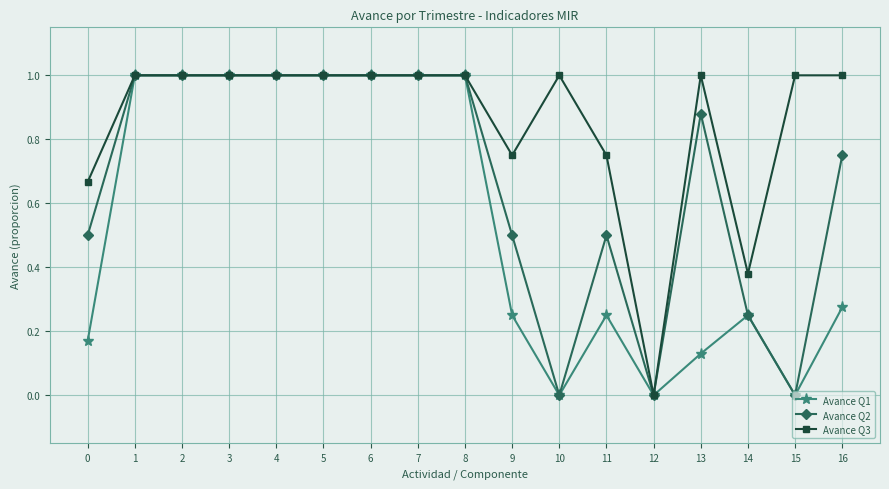

Between 9 and 15, which series saw the biggest shift?

Avance Q2